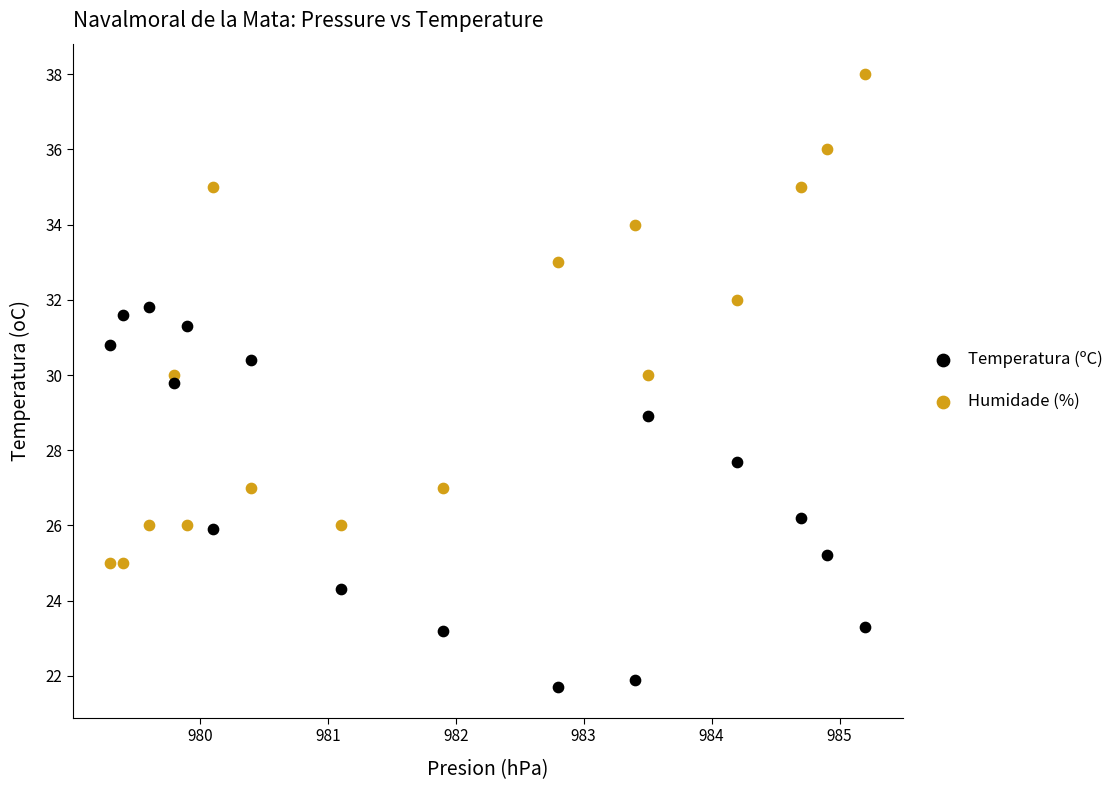

What are all the series names shown in the legend?

Temperatura (ºC), Humidade (%)